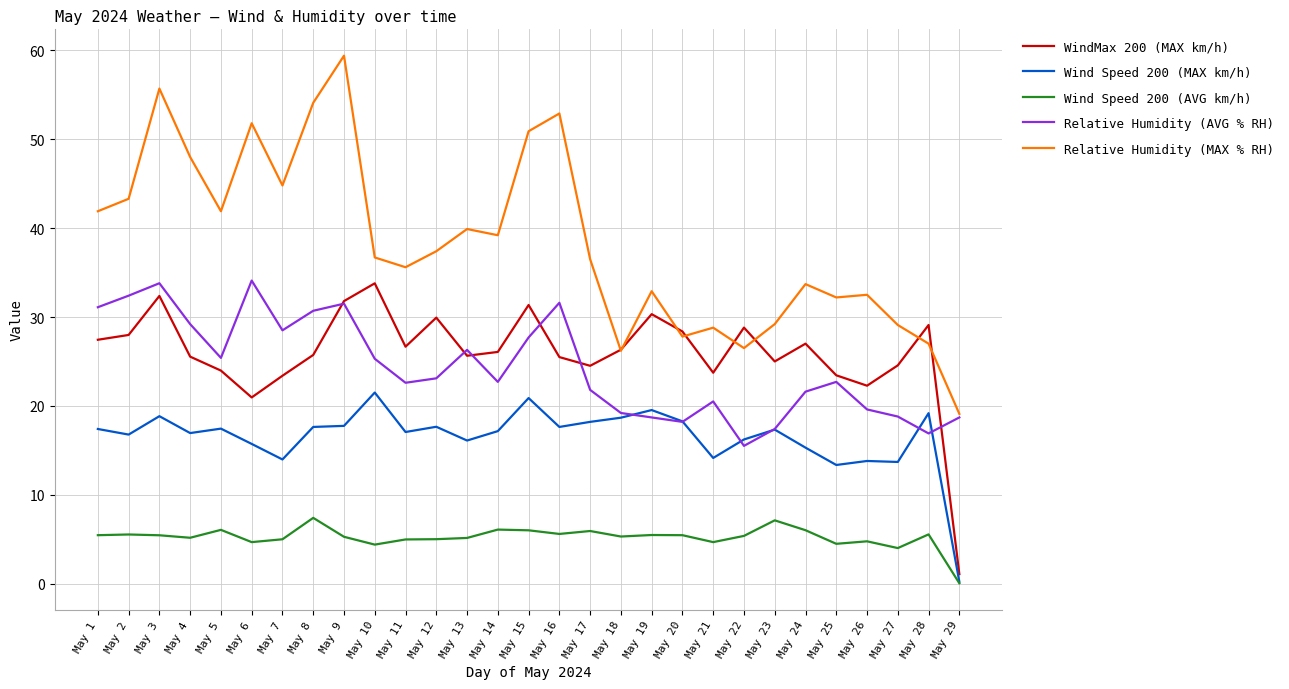

What is the sum of all Relative Humidity (AVG % RH) values?

705.6